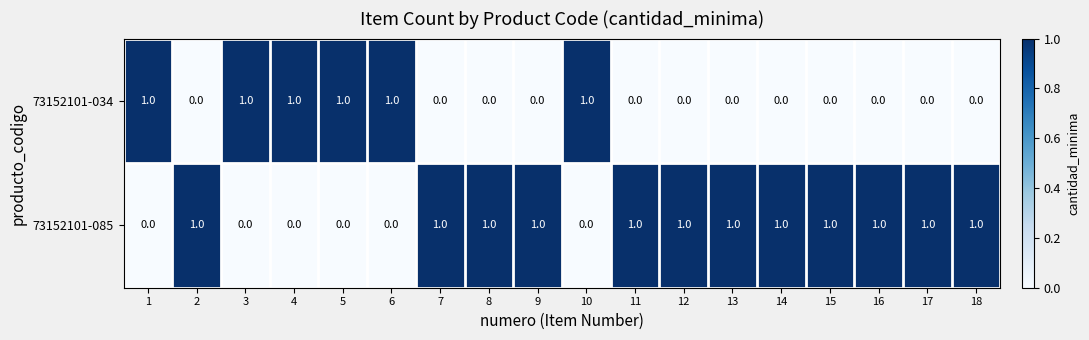

How many categories are shown in the chart?

18